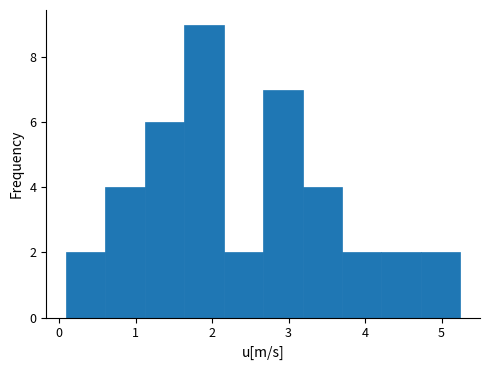

Reading left to right, transcribe this chart: for each bar, give the range it covers on the x-axis and its height. Neither the bar edges nor the heights are printed on the chart, so give them approximately, as read against the axes.

0.1 to 0.6: 2
0.6 to 1.1: 4
1.1 to 1.6: 6
1.6 to 2.2: 9
2.2 to 2.7: 2
2.7 to 3.2: 7
3.2 to 3.7: 4
3.7 to 4.2: 2
4.2 to 4.7: 2
4.7 to 5.2: 2